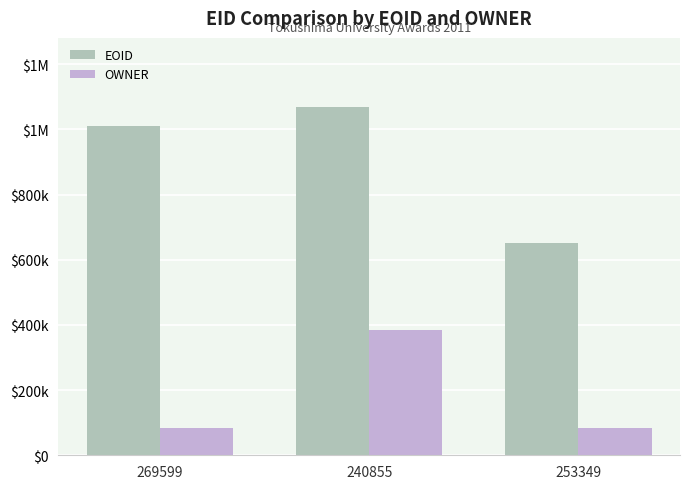

Is the value of OWNER at 253349 greater than the value of EOID at 253349?

No